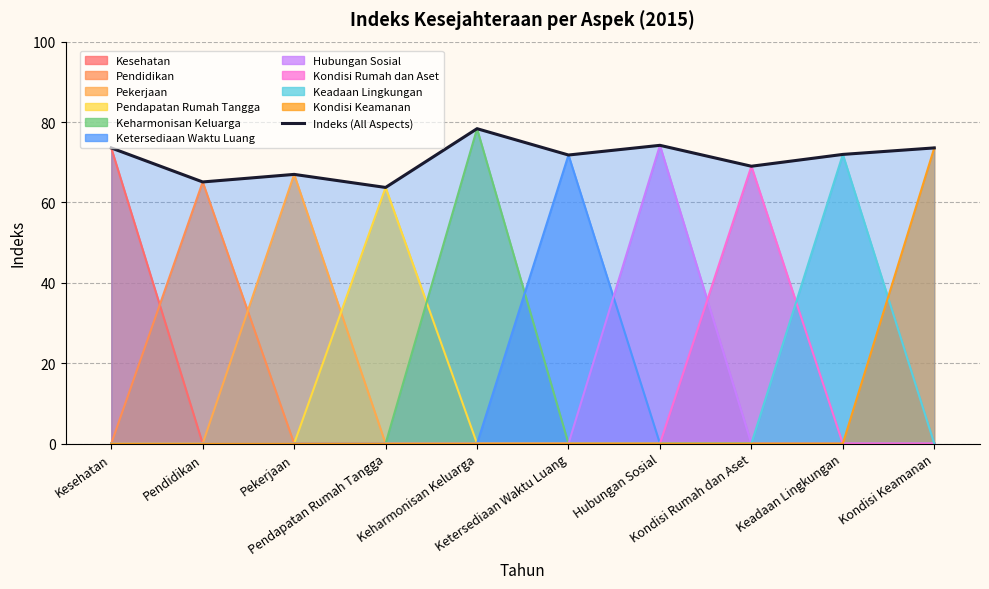

What is the sum of all values?

708.2